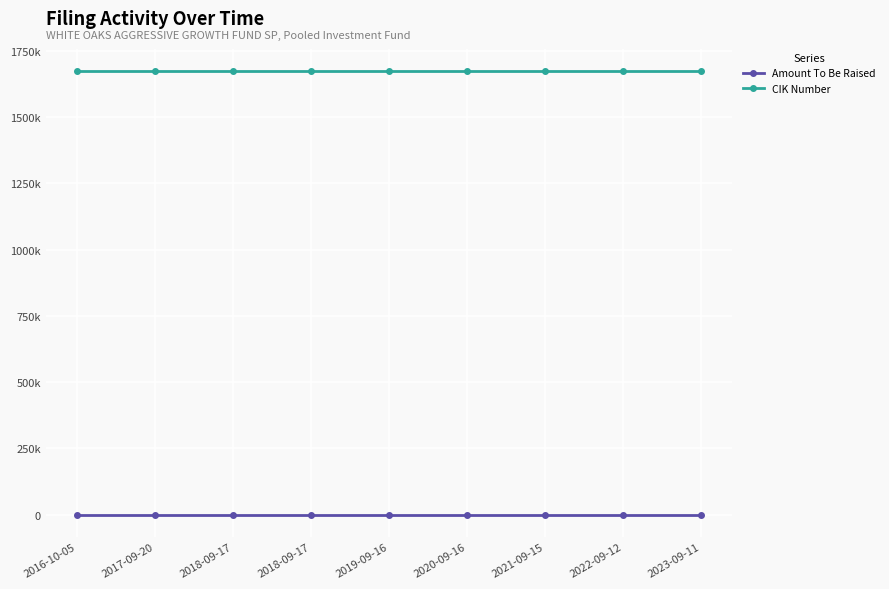

The value of Amount To Be Raised at 2022-09-12 is -1. True or false?

False